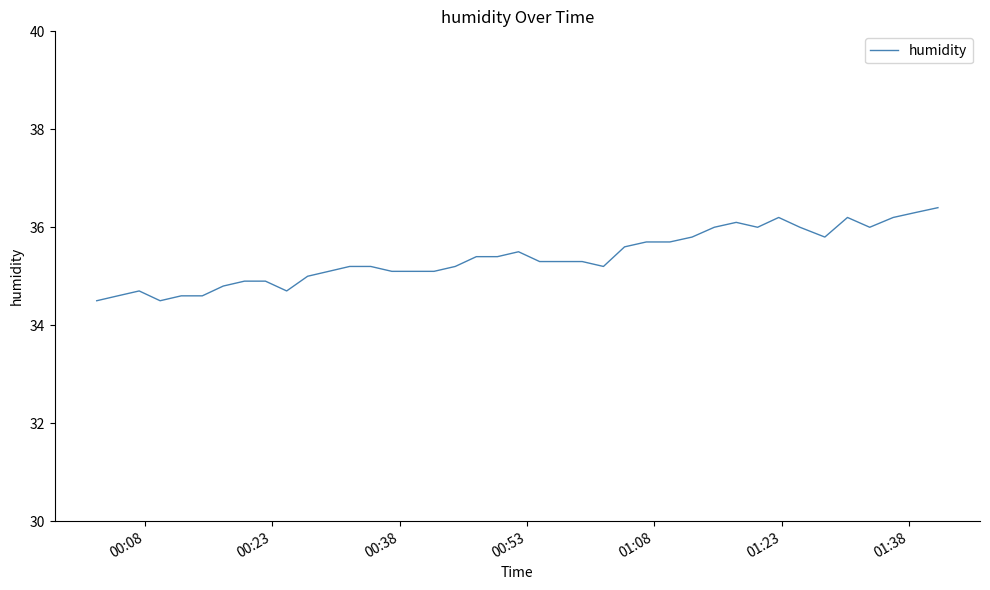

What is the smallest value displayed?

34.5